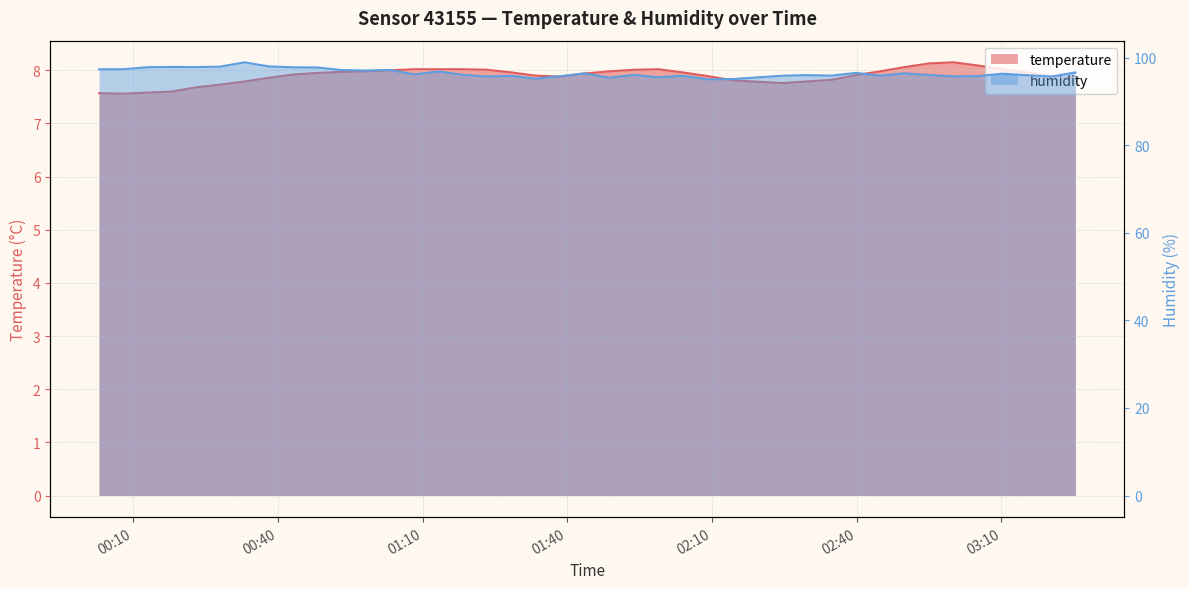

Which category has the lowest value in the temperature series?

2023-03-13T00:07:57